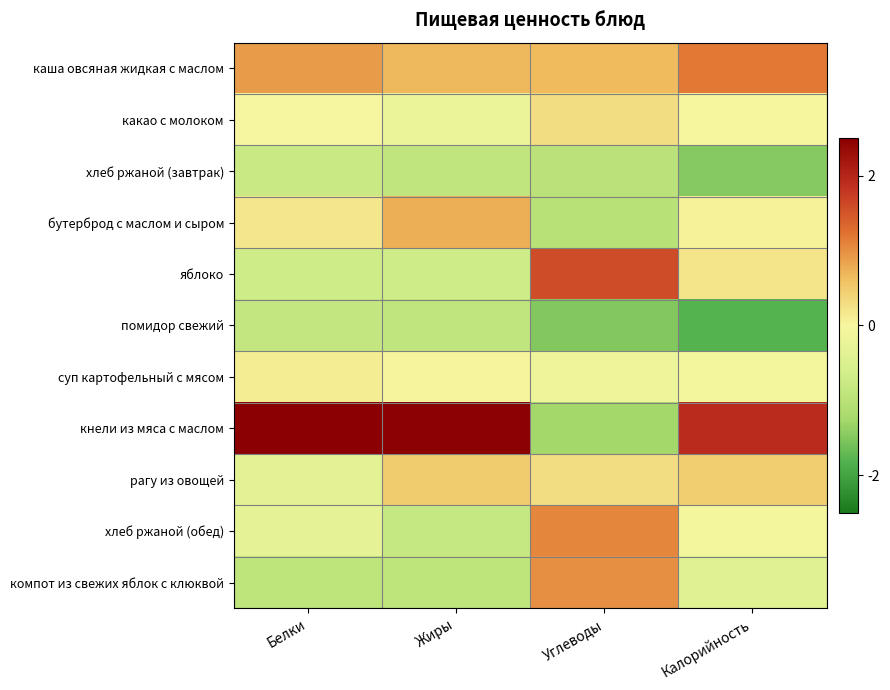

What is the spread (max minus min) of values at Белки?

3.6